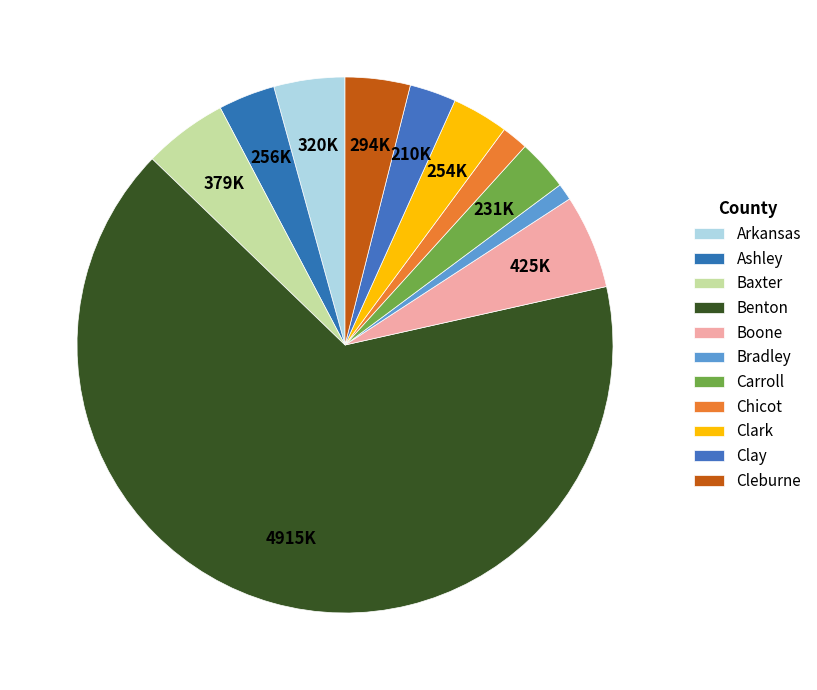

The Arkansas slice represents 16% of the pie. True or false?

False